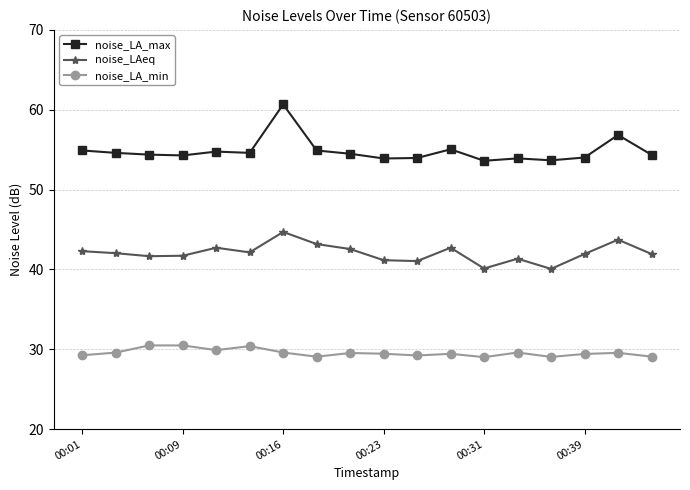

What is the difference between the maximum and second lowest values in the noise_LA_min series?

1.4